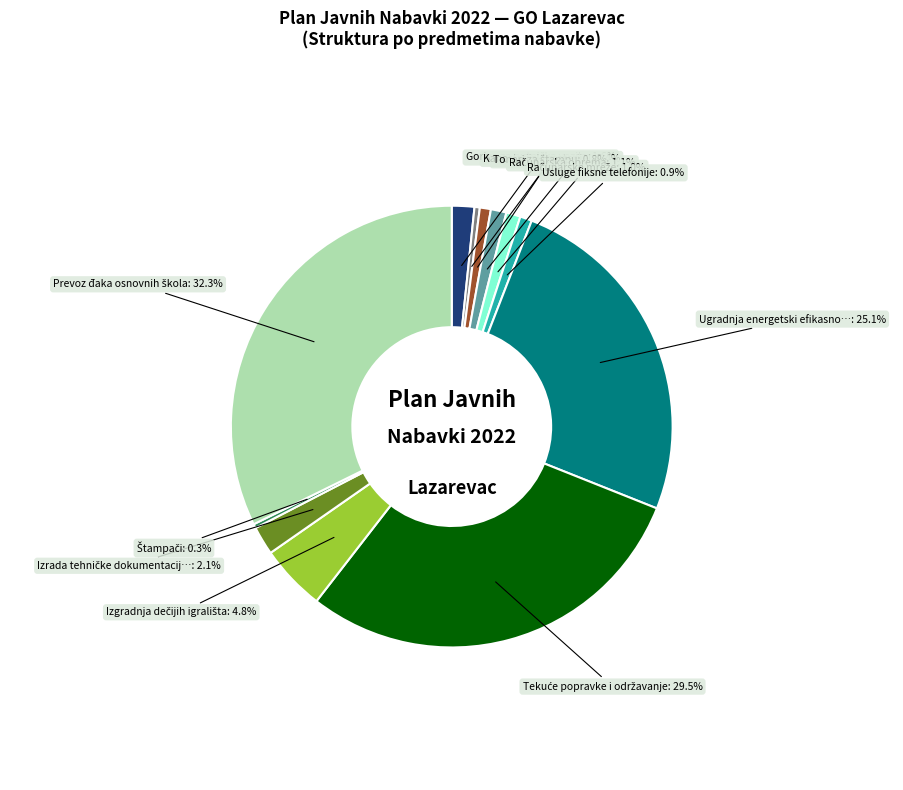

Does any single category account for the majority?

No